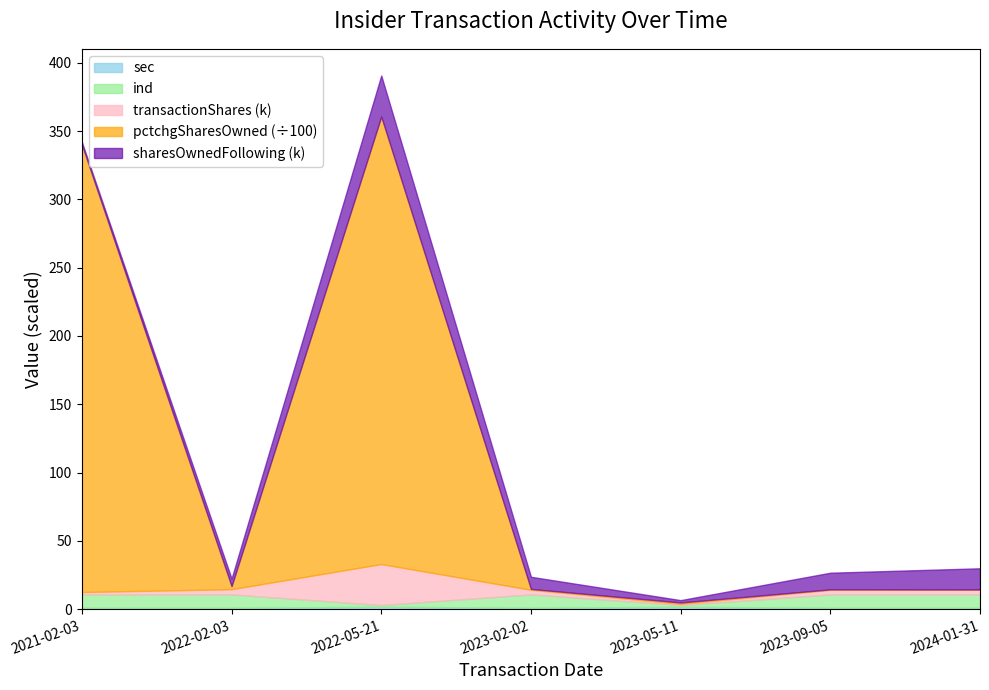

How many data points in transactionShares are less than 3318?

3